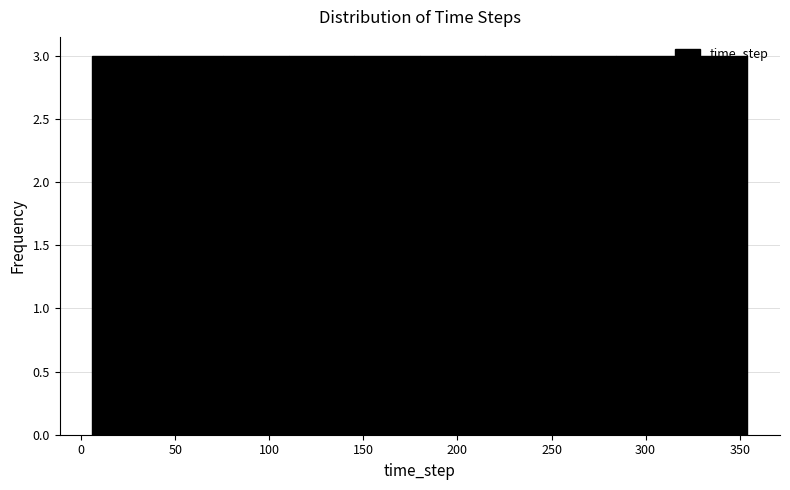

Reading left to right, list every bar in this chart as the range it spans on the x-axis followed by its height. Neither the bar edges nor the heights are printed on the chart, so give them approximately, as read against the axes.

5 to 40: 3
40 to 75: 3
75 to 110: 3
110 to 145: 3
145 to 180: 3
180 to 215: 3
215 to 250: 3
250 to 285: 3
285 to 320: 3
320 to 355: 3